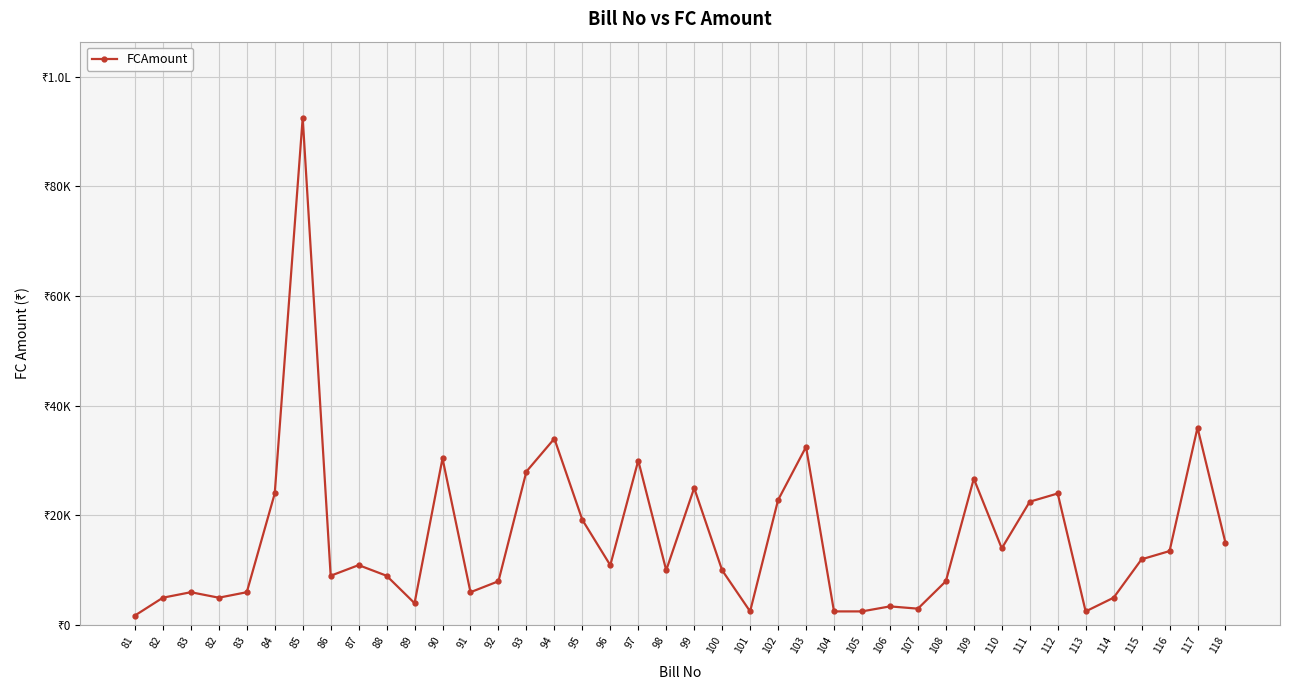

Reading right to left, what are all the values shown in this chart?

15000	36000	13500	12000	5000	2500	24000	22500	14000	26700	8000	3000	3415	2500	2500	32500	22800	2500	10000	25000	10000	30000	10920	19200	34000	28000	8000	6000	30400	4000	9000	10940	9000	92500	24000	6000	5000	6000	5000	1750